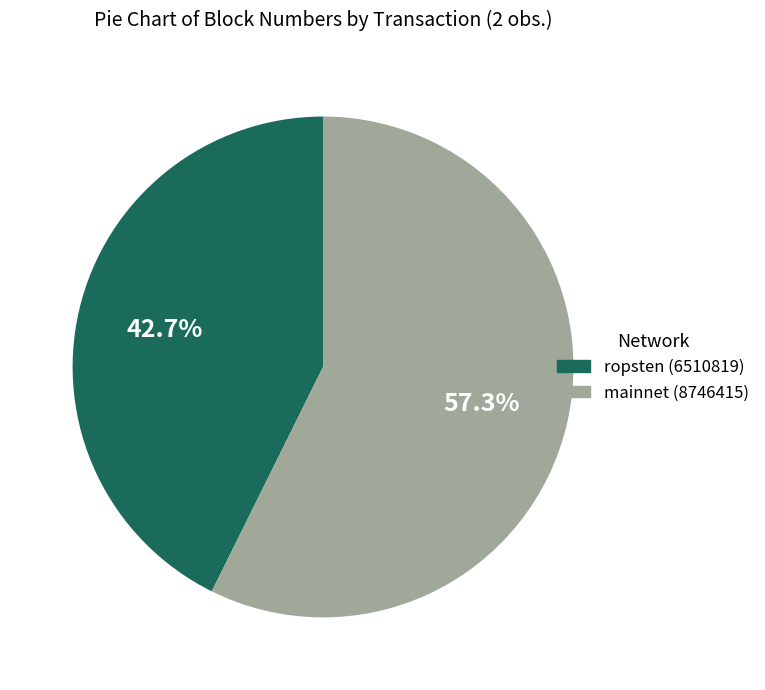

Does any single category account for the majority?

Yes